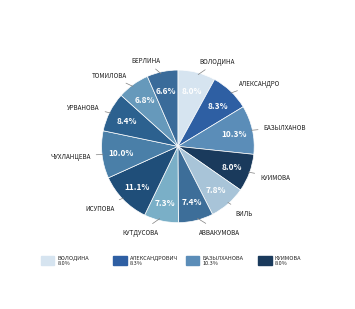

What is the largest slice in the pie chart?

Исупова